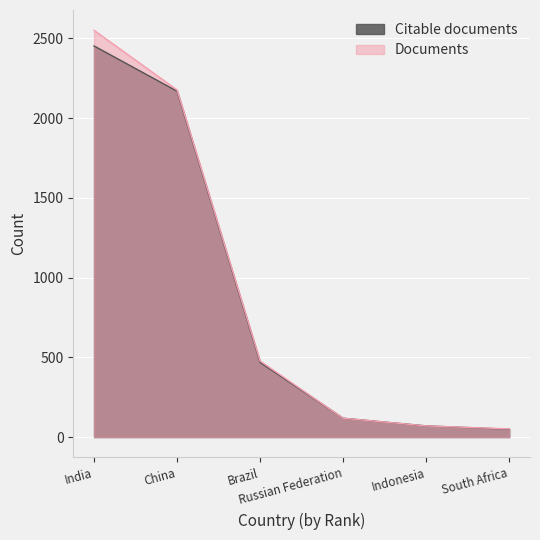

True or false: Documents and Citable documents cross at least once.

False